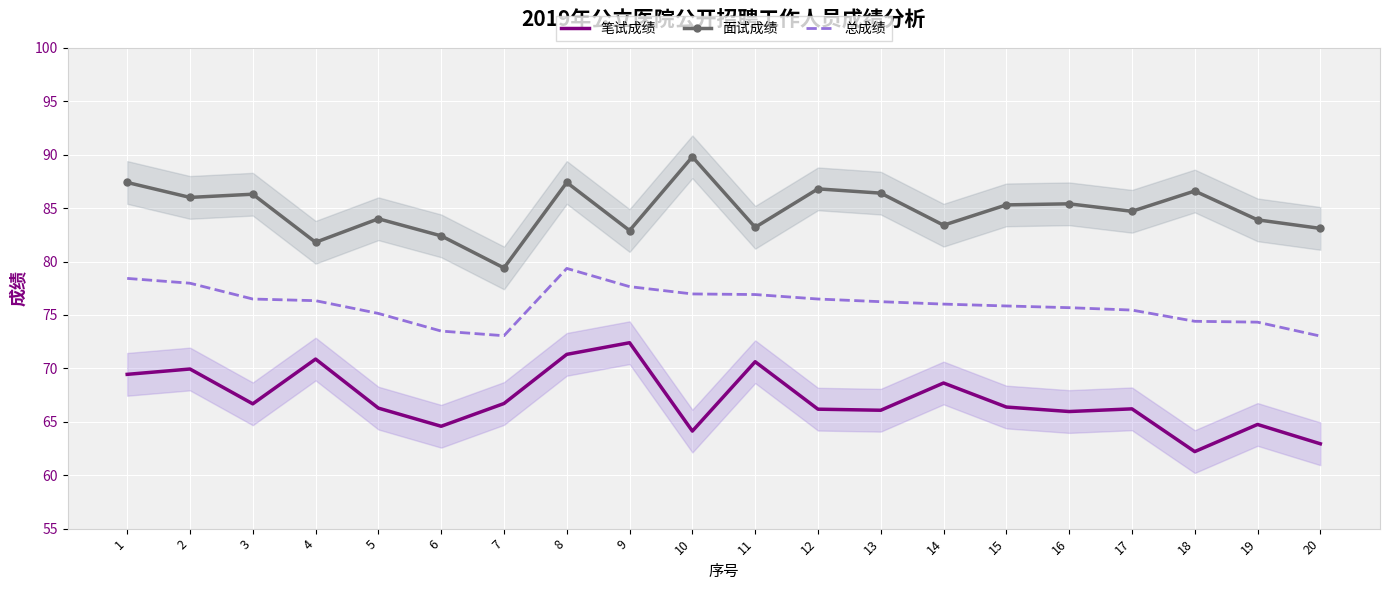

List the labels in order of 面试成绩 value, largest first.

10, 1, 8, 12, 18, 13, 3, 2, 16, 15, 17, 5, 19, 14, 11, 20, 9, 6, 4, 7